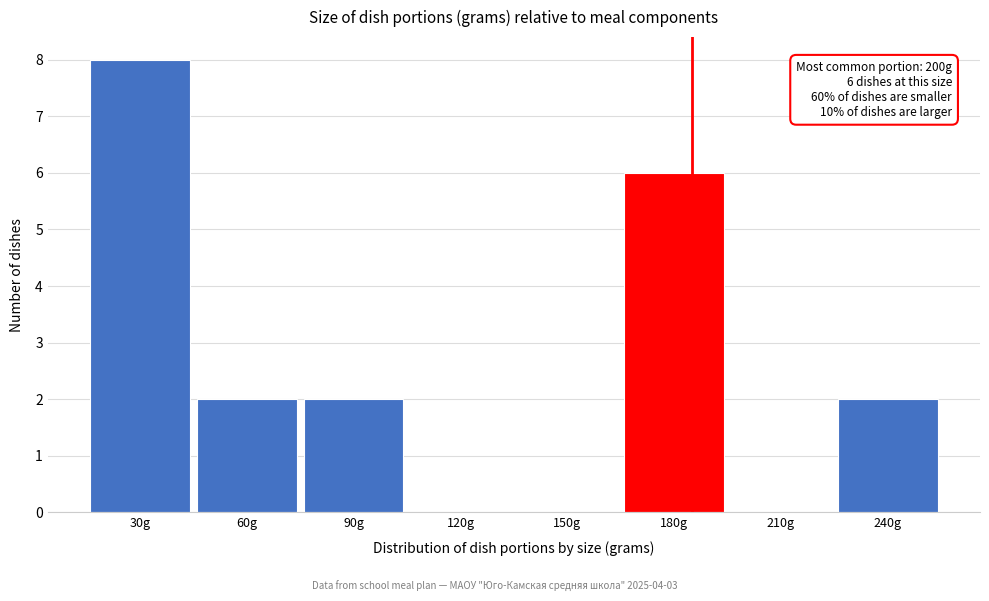

Reading left to right, list all the values displayed in this chart.

30g=8	60g=2	90g=2	120g=0	150g=0	180g=6	210g=0	240g=2